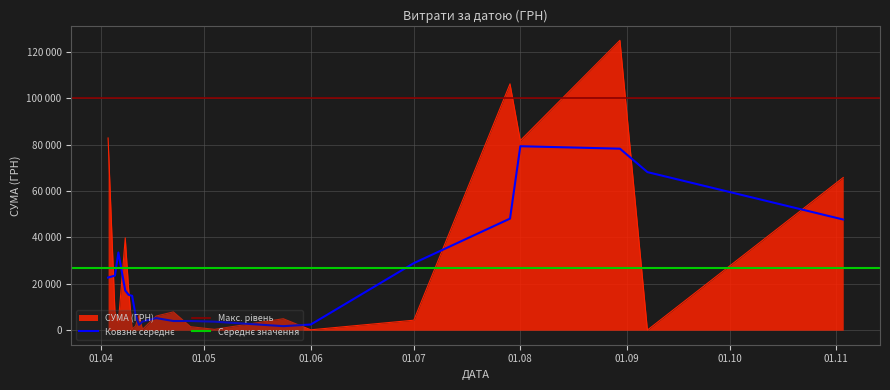

What is the greatest value displayed?

124904.8